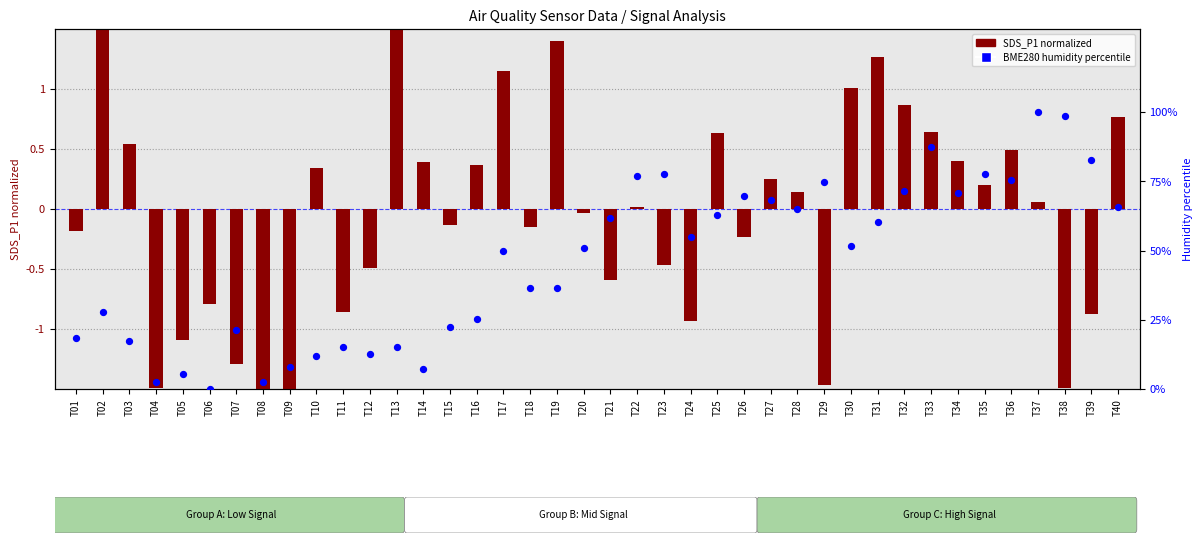

Which series contains the highest Y value?

BME280 humidity %tile